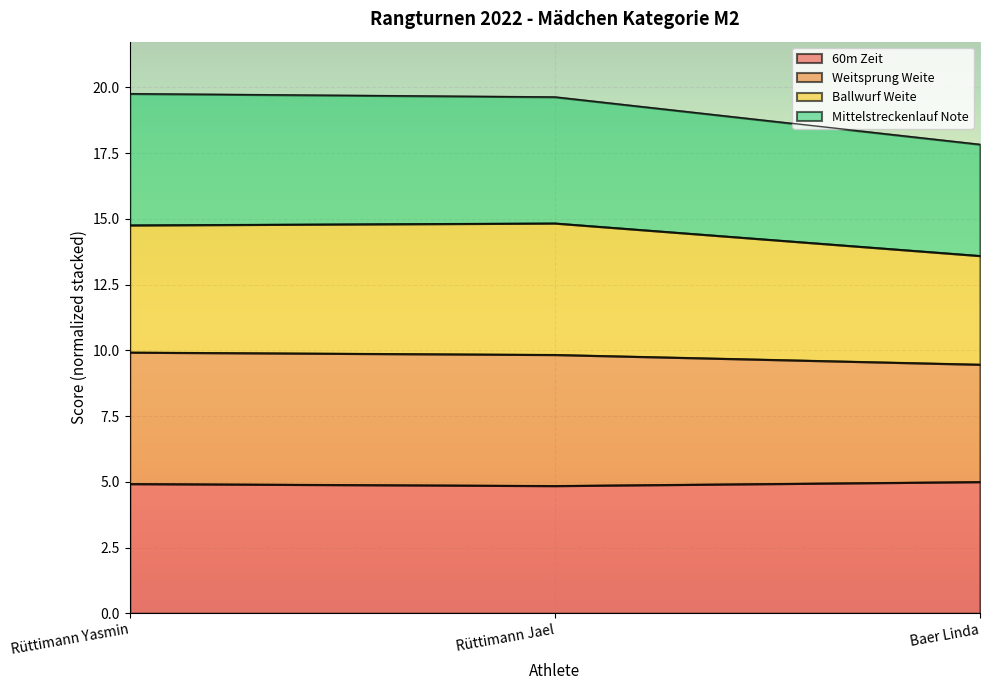

Rank the series at Rüttimann Jael from highest to lowest value.

Weitsprung Weite, Ballwurf Weite, Mittelstreckenlauf Note, 60m Zeit